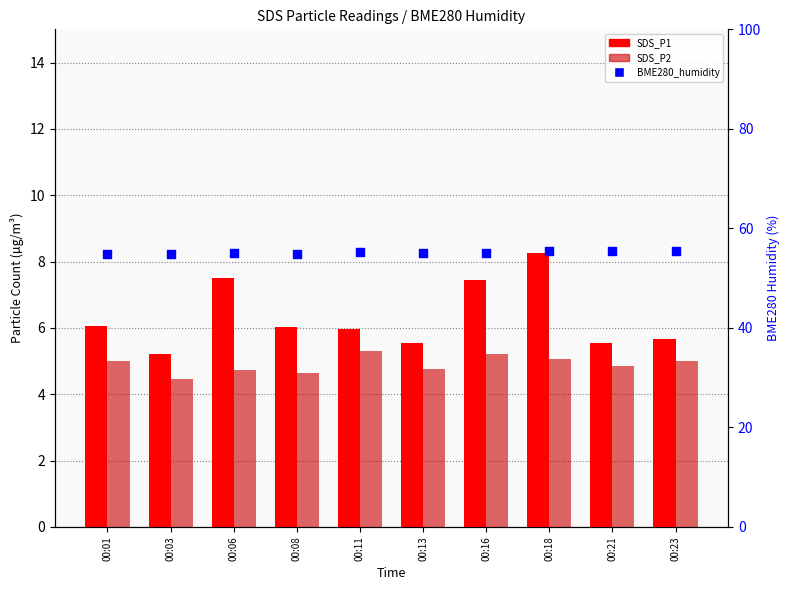

Is the value of SDS_P1 at 00:13 greater than the value of BME280_humidity at 00:13?

No